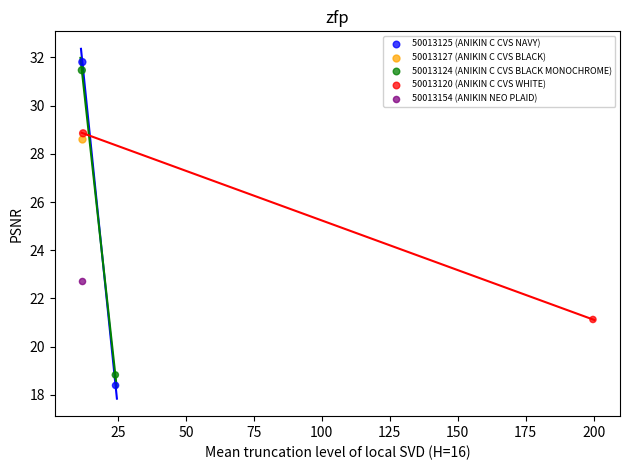

Which series reaches the minimum Y coordinate?

50013125 (ANIKIN C CVS NAVY)